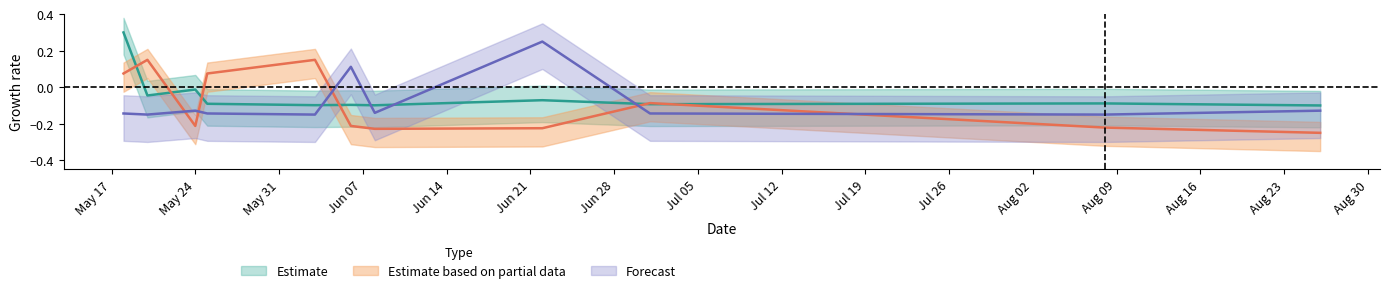

What is the total value across all series at Jun 07?

-0.2